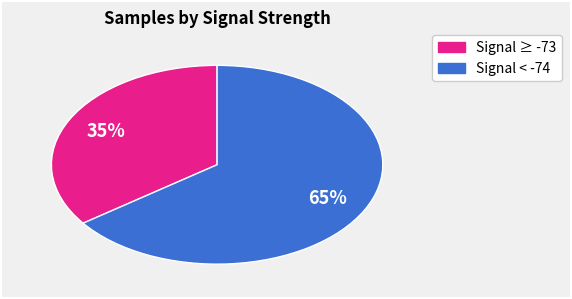

To the nearest percent, what is the average slice percentage?

50%